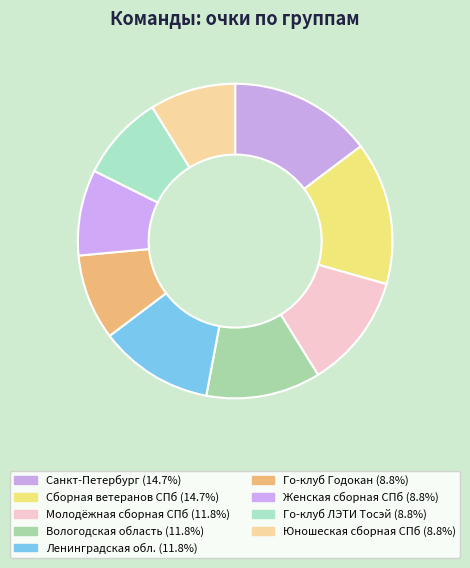

How many segments does this pie chart have?

9